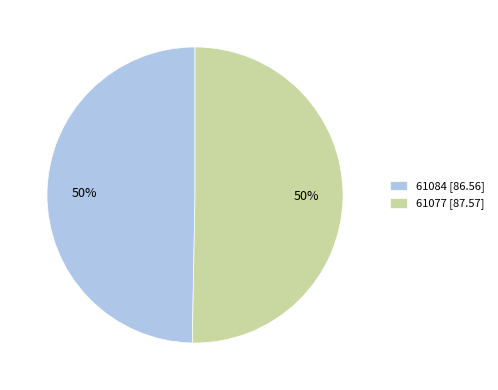

What percentage is the 61084 [86.56] slice, to the nearest percent?

50%